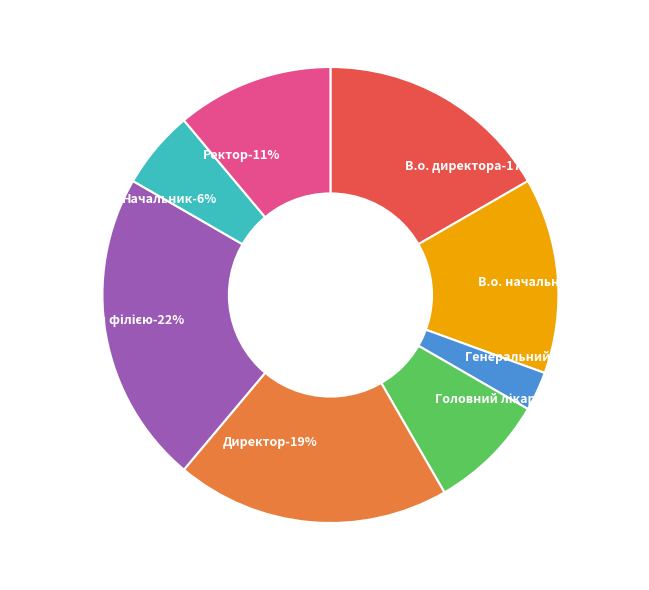

What is the ratio of the value at В.о. начальника to the value at Начальник?

2.5